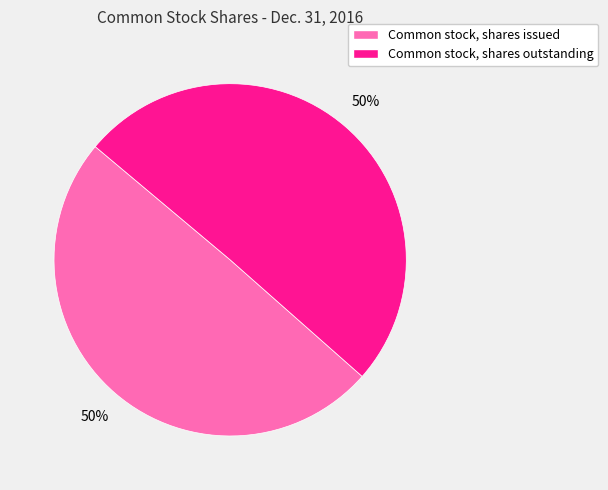

To the nearest percent, what is the combined percentage of Common stock, shares issued and Common stock, shares outstanding?

100%